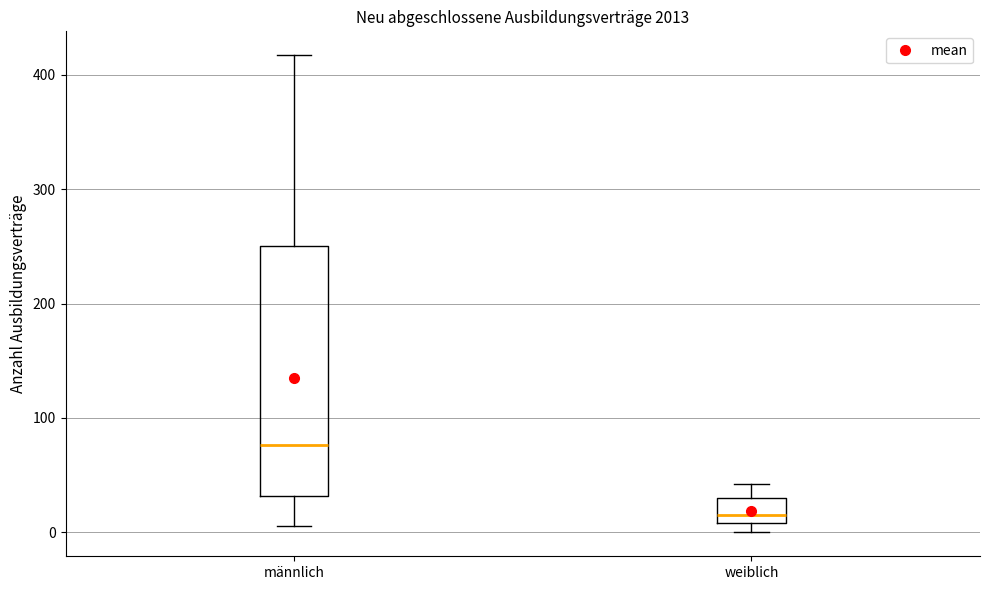

Where is the upper edge of the box for weiblich on the y-axis? The values are not printed on the chart, so give them approximately, as read against the axis.

30